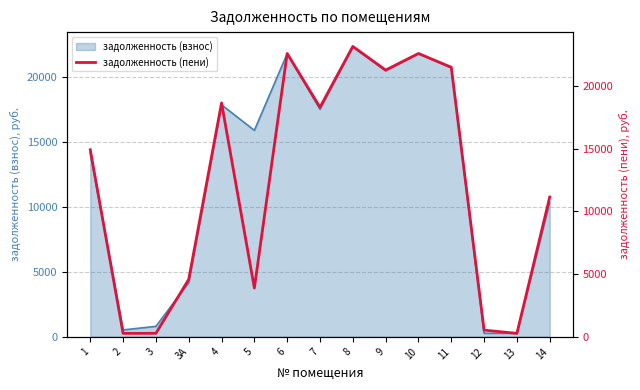

What is the sum of all values?

183750.0